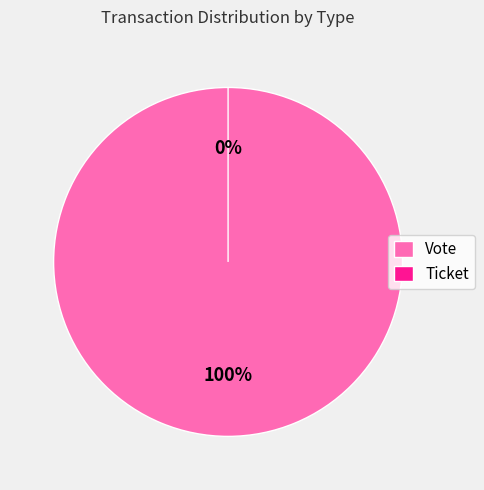

To the nearest percent, what is the difference between the largest and smallest slice percentages?

100%